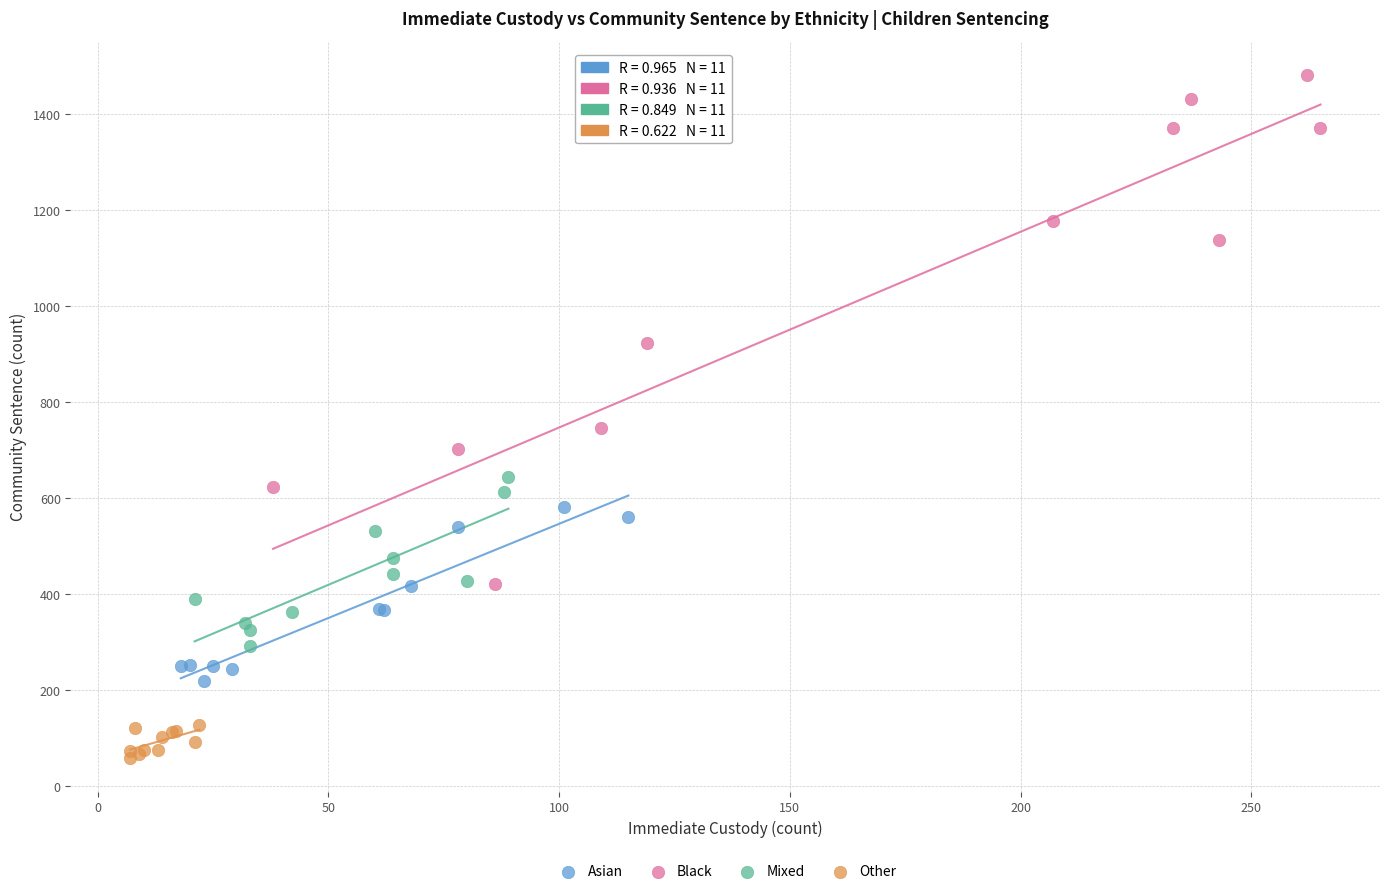

Which series has the widest spread of Y values?

Black